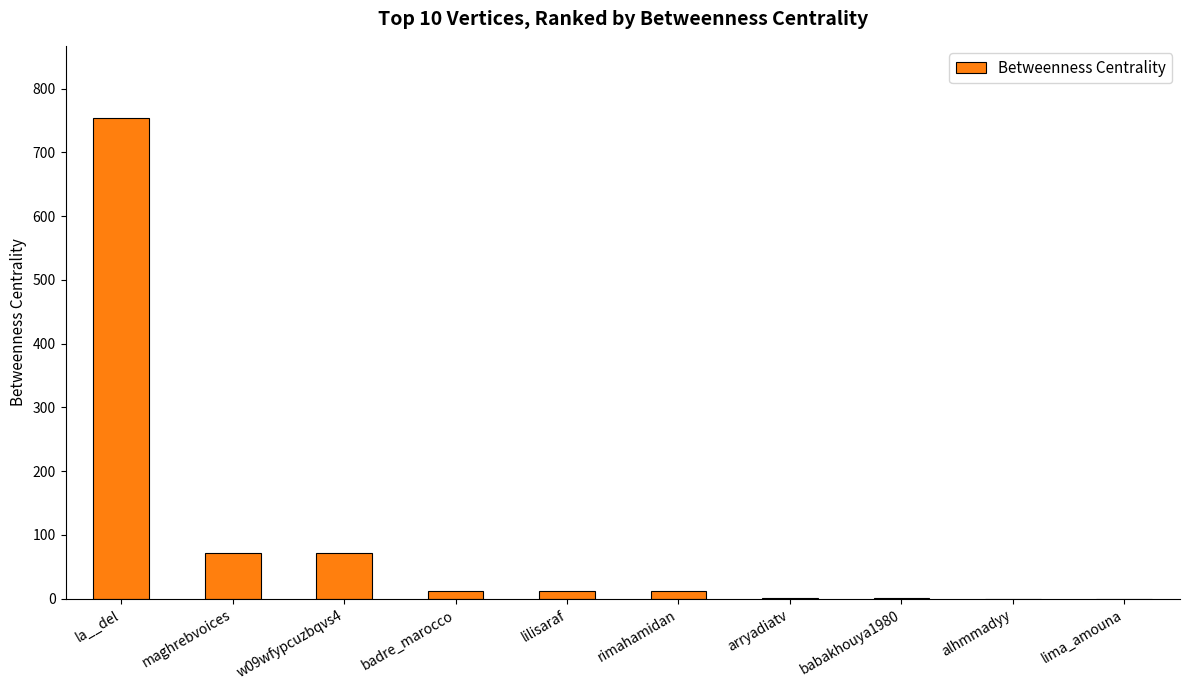

Does the chart contain stacked bars?

No